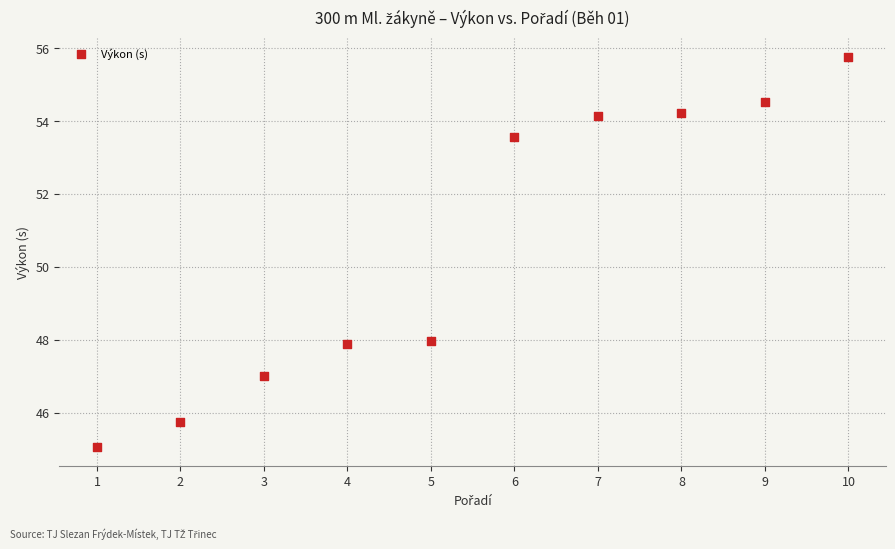

What is the average X value?

5.5